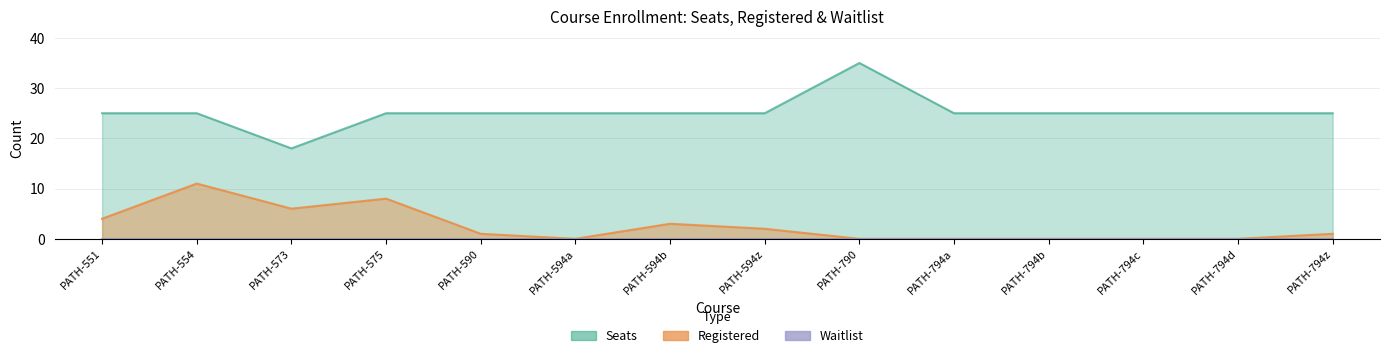

Is the value of Registered at PATH-794b greater than the value of Seats at PATH-573?

No